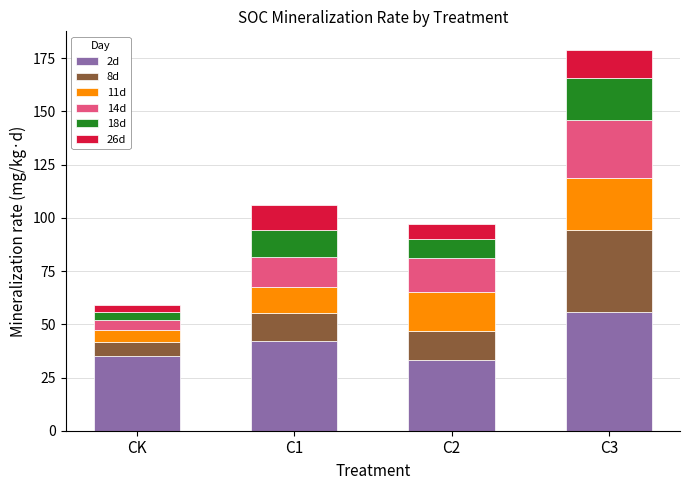

What is the total value across all series at C1?

105.8